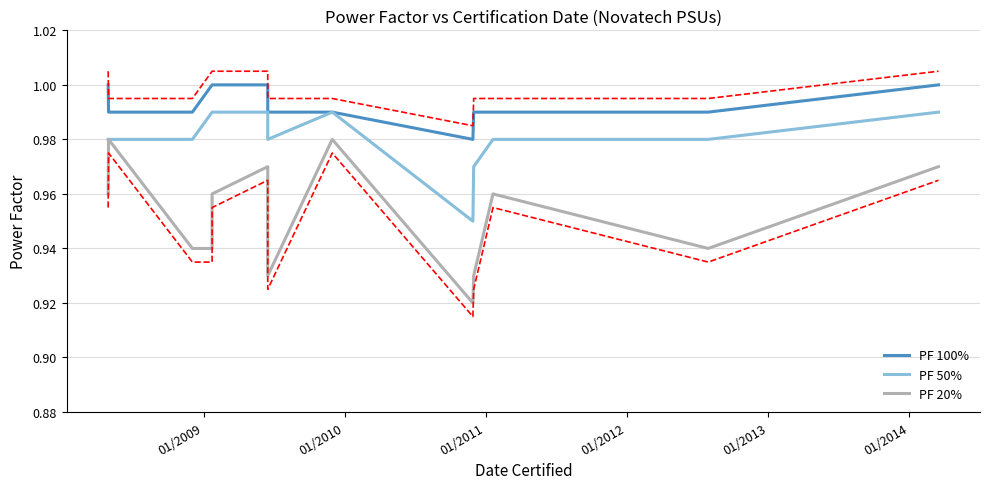

Is this an area chart (filled region under the line)?

No